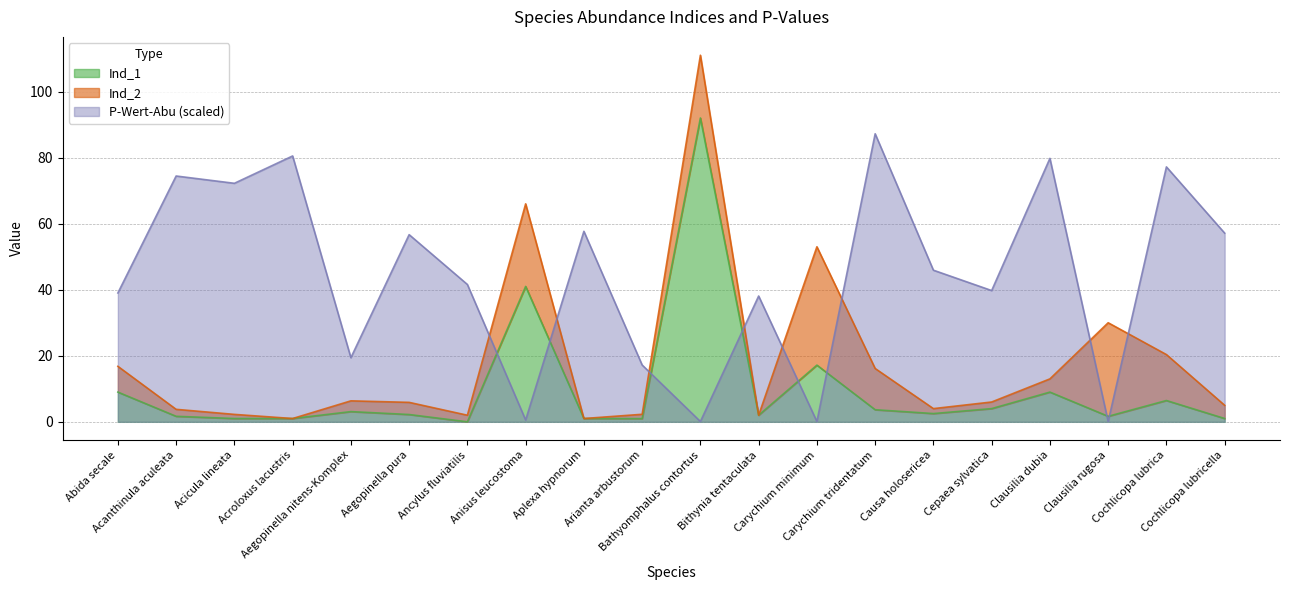

How many interior local valleys does the P-Wert-Abu series have?

7